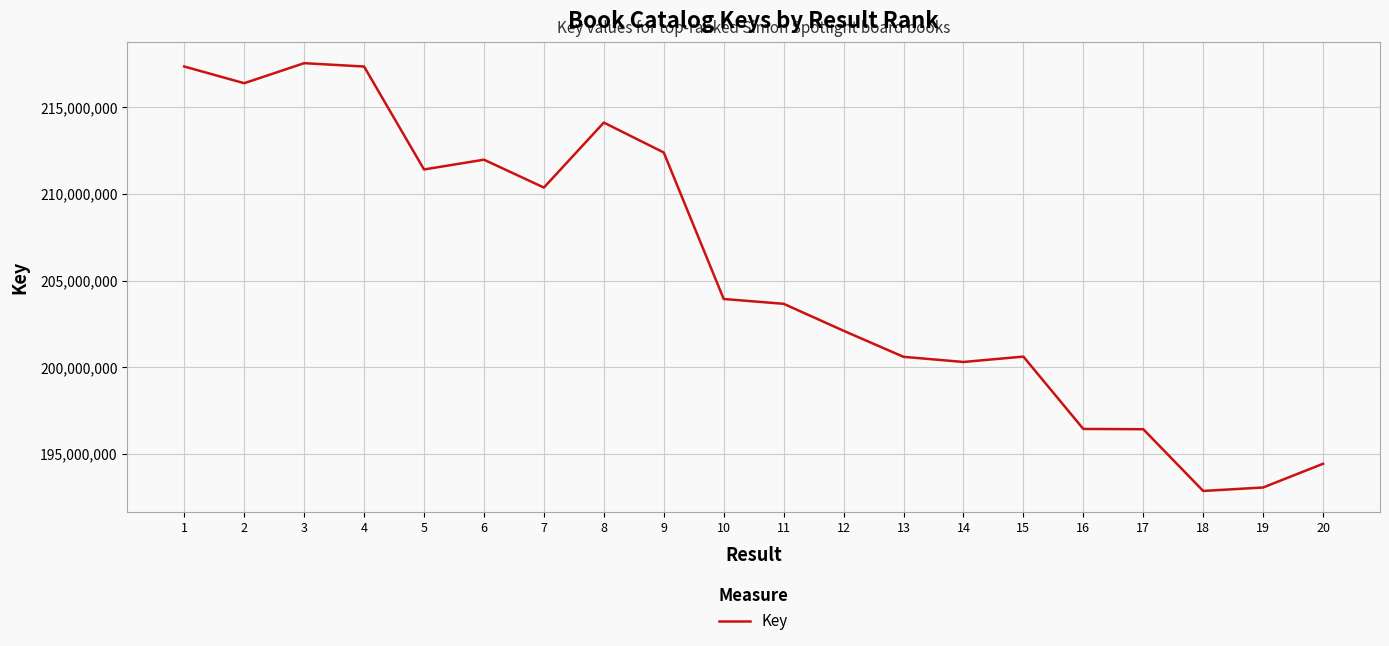

Which has a higher value, 8 or 6?

8